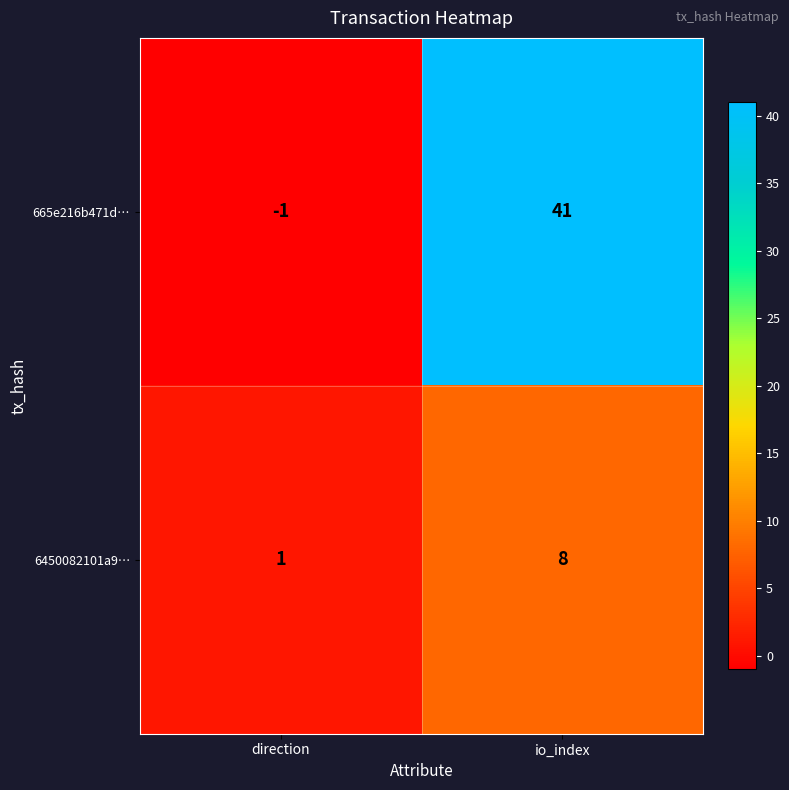

Where is 665e216b471d… nearest to the value 20?

direction